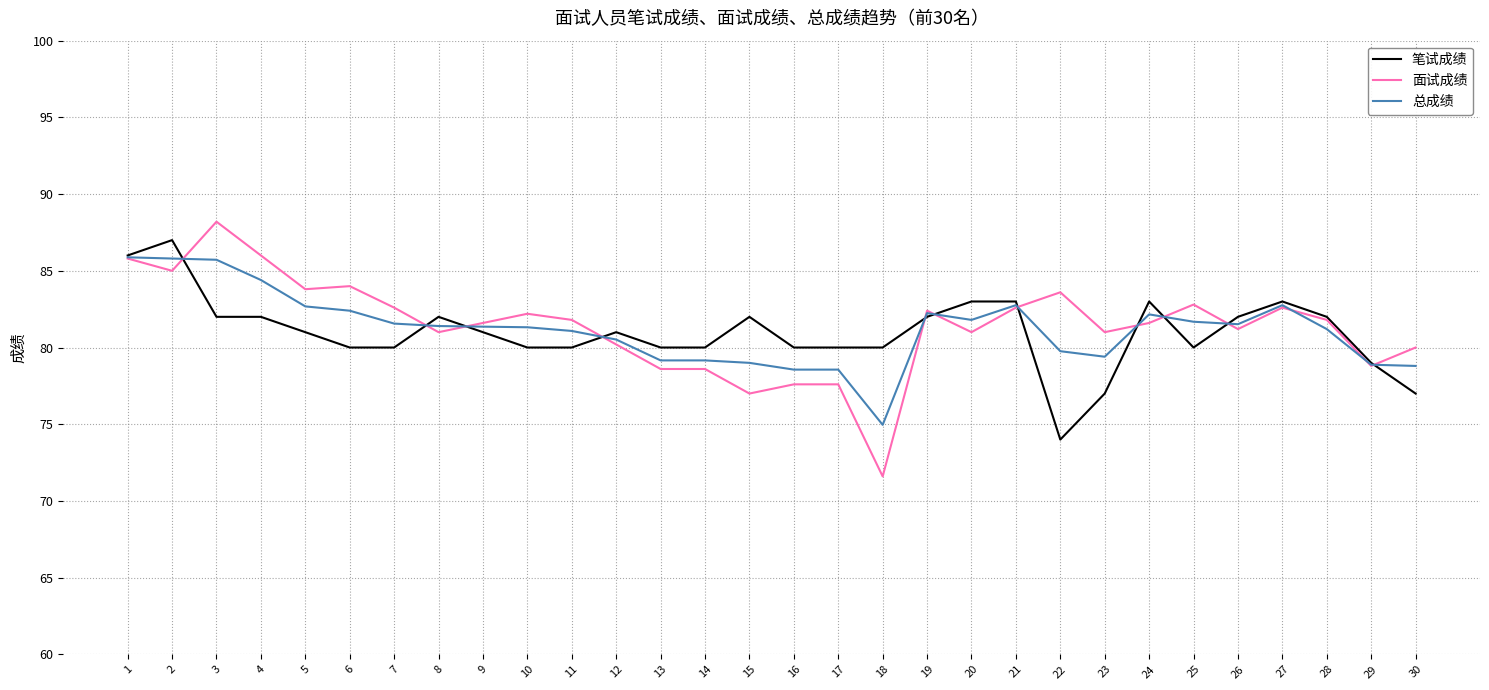

At 15, list the series in order from largest to smallest.

笔试成绩, 总成绩, 面试成绩